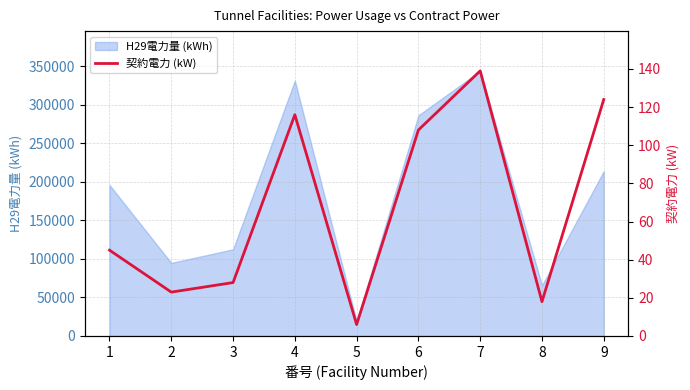

At which label does the data first exceed 45?

4